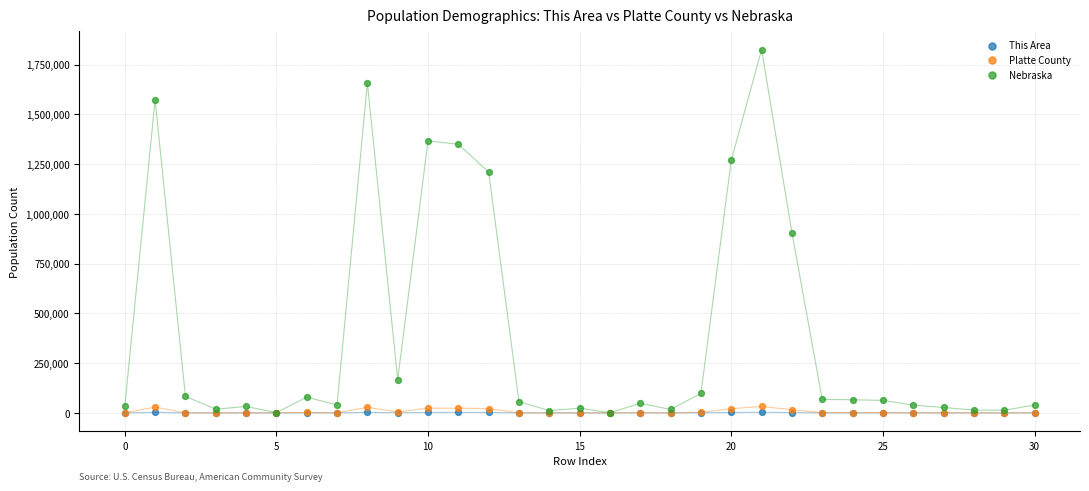

What are all the series names shown in the legend?

This Area, Platte County, Nebraska